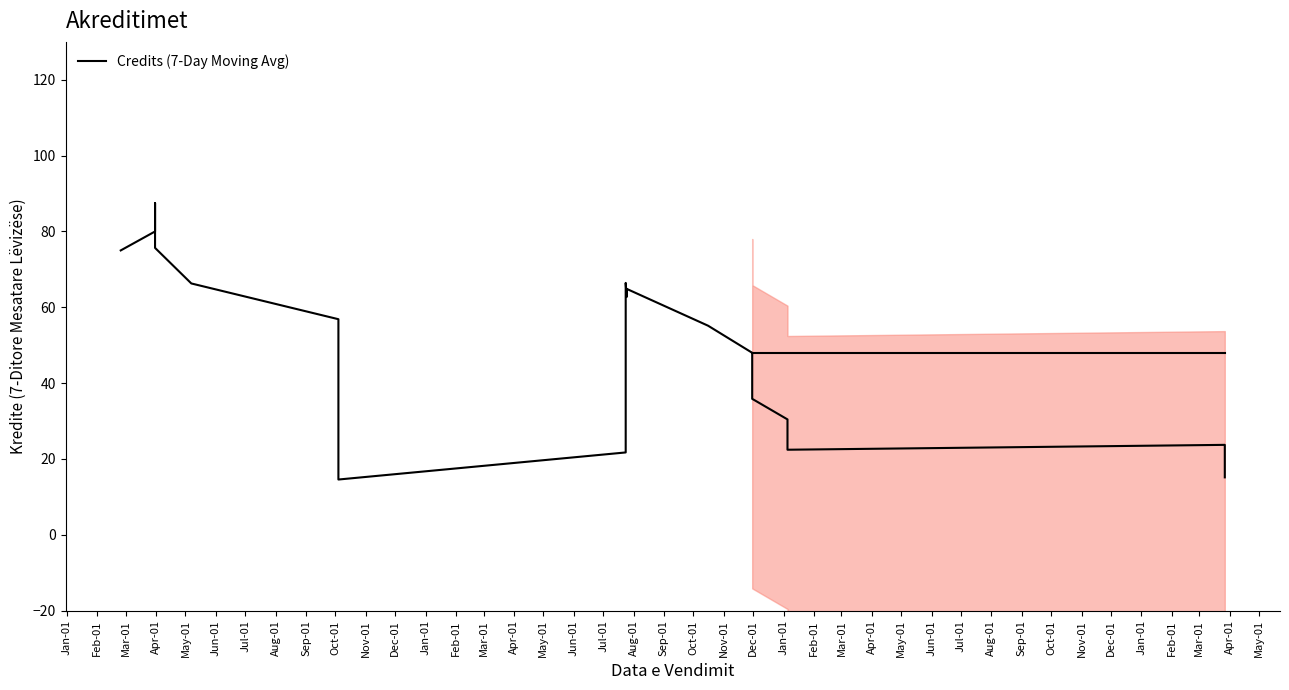

What is the change in value from Sep-01 to Feb-01?

-42.4